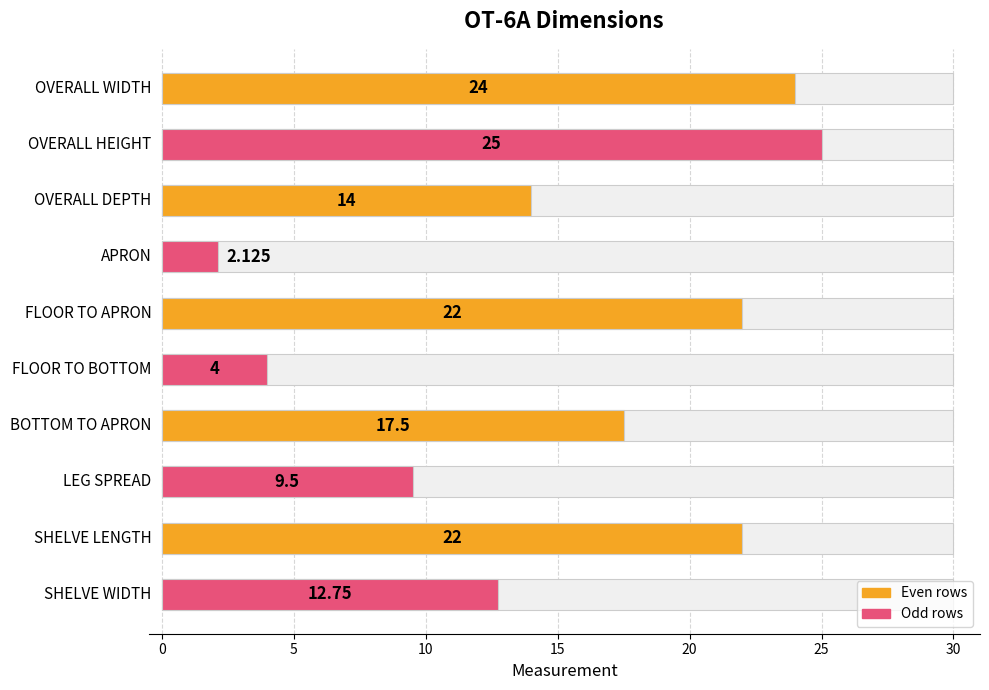

What is the value of the 1st bar from the left?

24.0